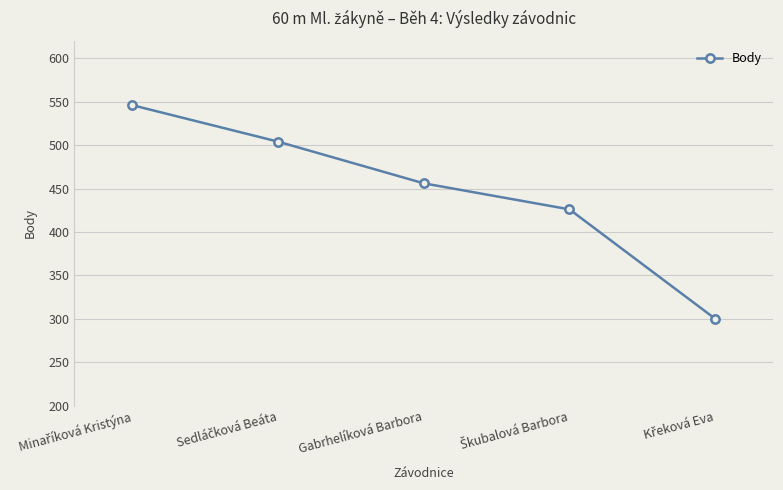

What is the greatest value displayed?

546